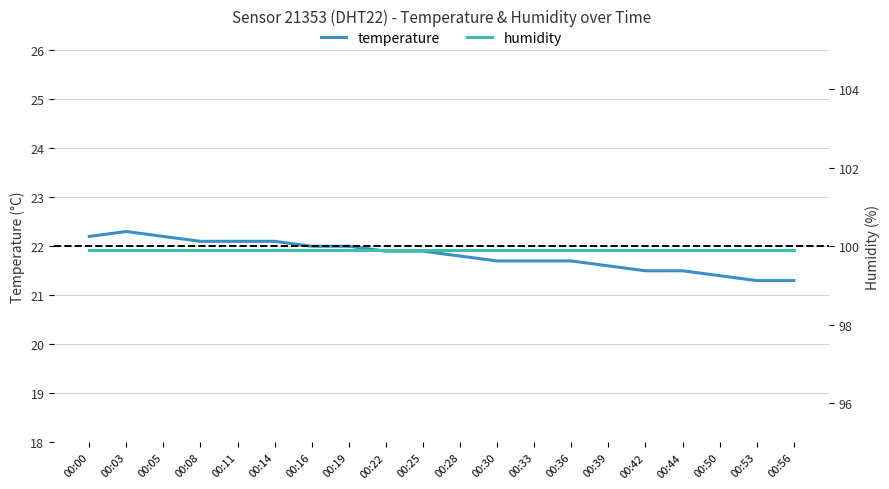

Which has a higher value, 00:03 or 00:00?

00:03